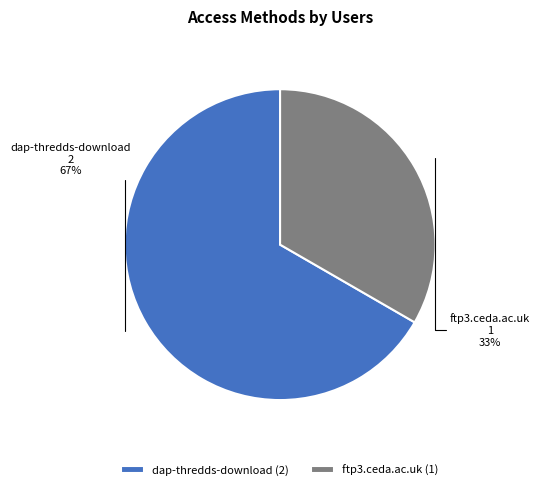

To the nearest percent, what portion does ftp3.ceda.ac.uk represent?

33%